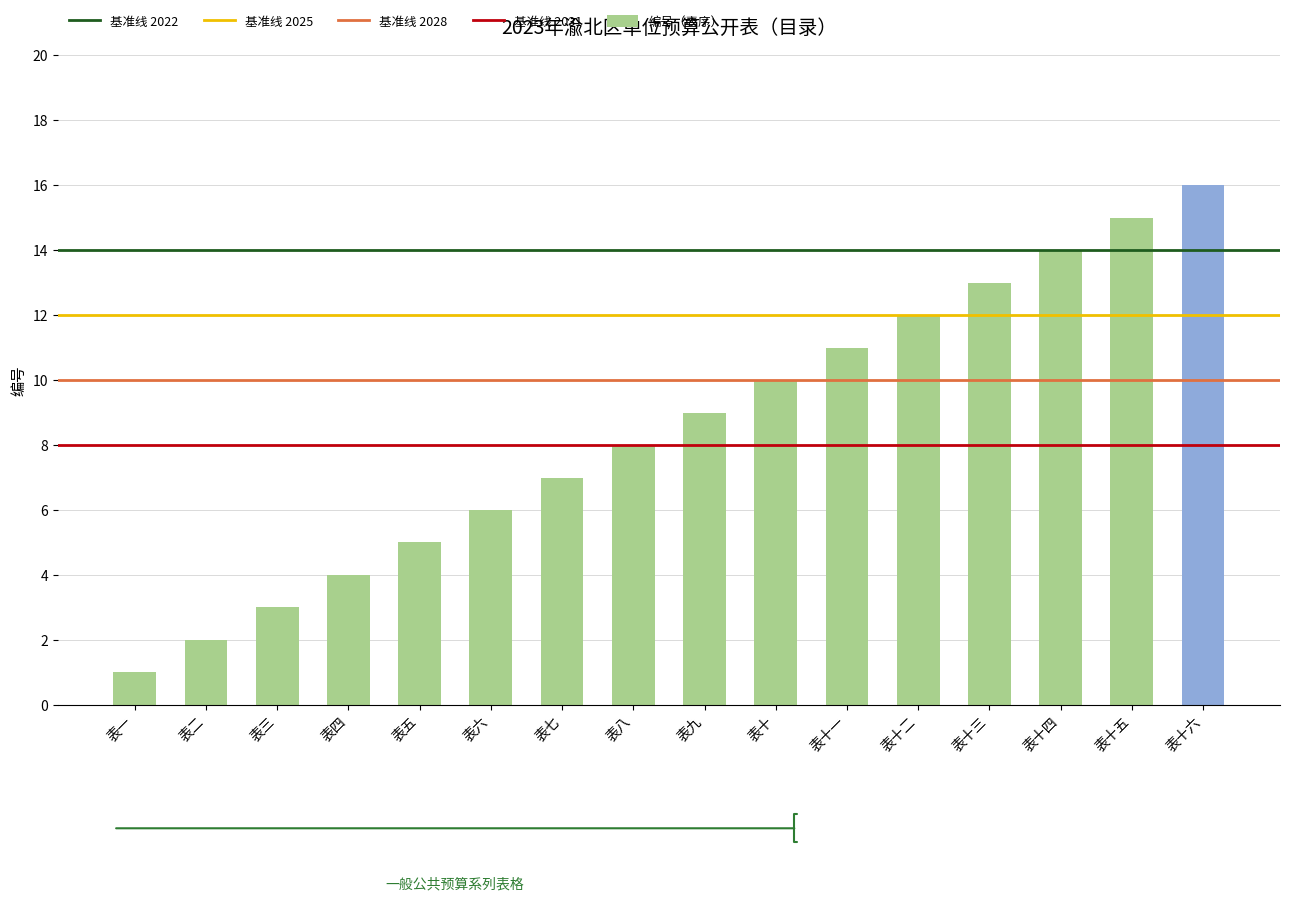

Reading left to right, transcribe all the data shown in this chart.

表一=1	表二=2	表三=3	表四=4	表五=5	表六=6	表七=7	表八=8	表九=9	表十=10	表十一=11	表十二=12	表十三=13	表十四=14	表十五=15	表十六=16